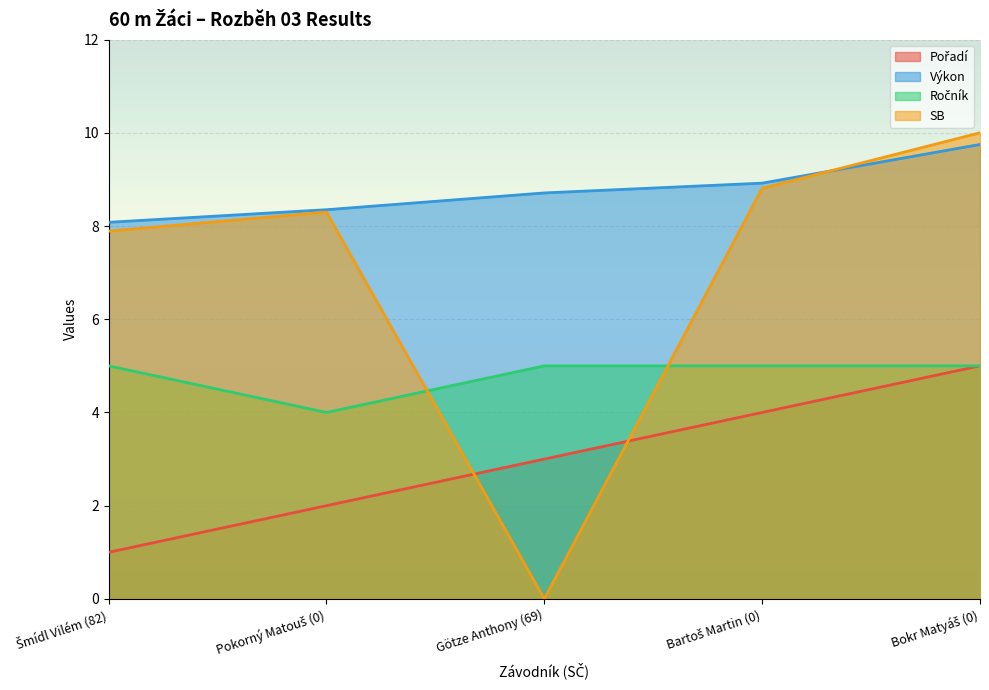

What is the difference between the highest and lowest values at Pokorný Matouš (0)?

6.3